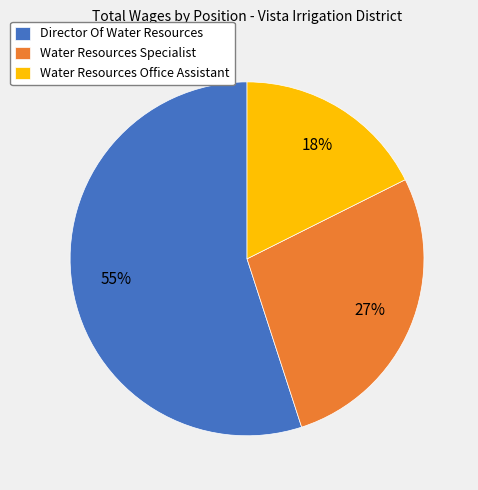

Which category has the smallest portion of the pie?

Water Resources Office Assistant